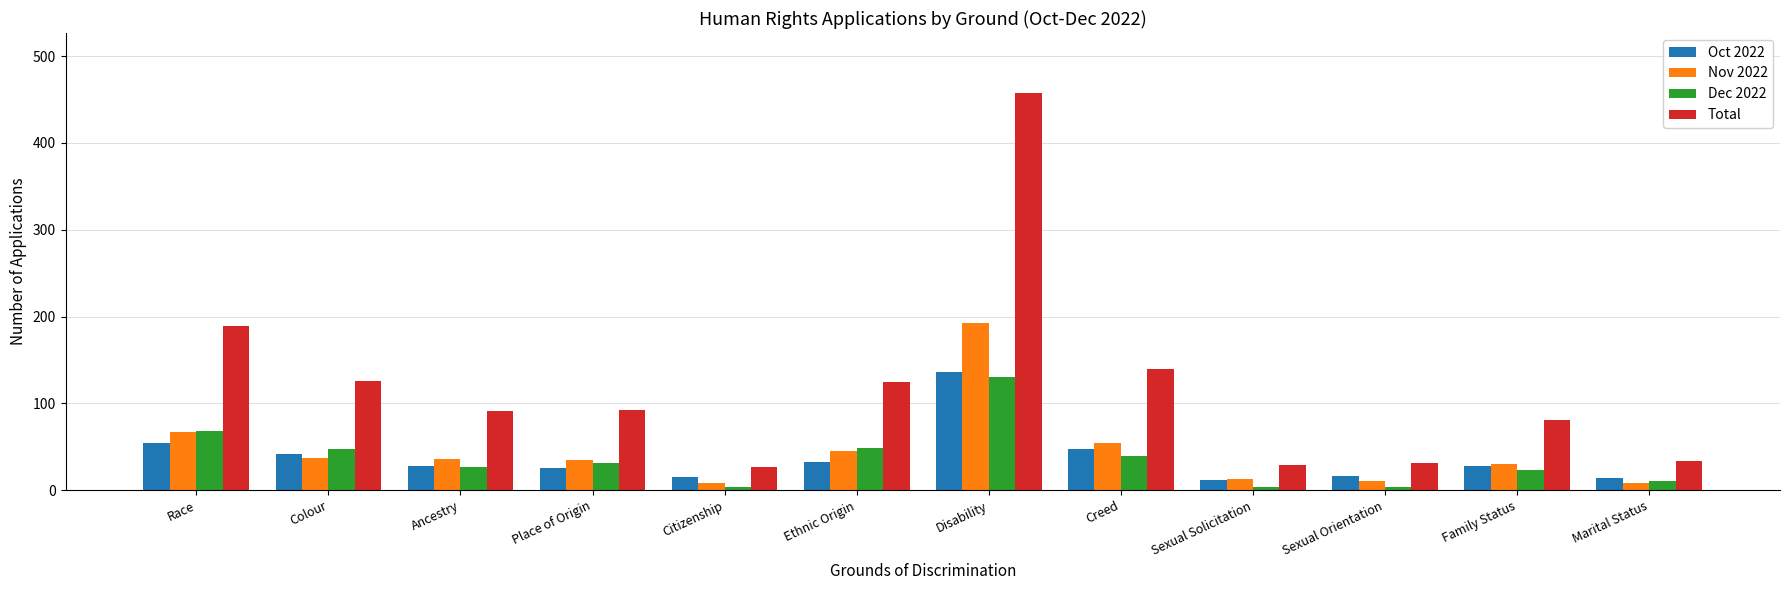

What is the maximum value shown in the chart?

458